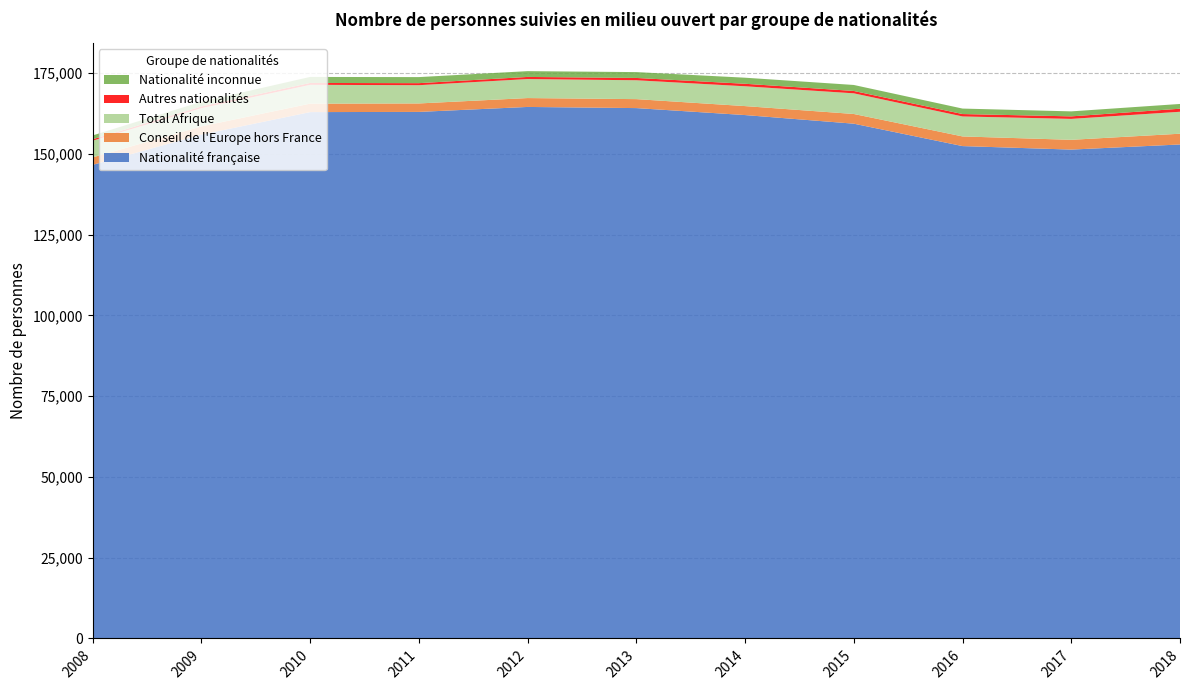

Reading right to left, extract all data points from this chart.

Nationalité française: 2018=152900	2017=151317	2016=152401	2015=159335	2014=162002	2013=164161	2012=164517	2011=162981	2010=162923	2009=155958	2008=146588
Conseil de l'Europe hors France: 2018=3330	2017=3025	2016=2989	2015=3004	2014=2779	2013=2775	2012=2750	2011=2617	2010=2611	2009=2534	2008=2319
Total Afrique: 2018=6795	2017=6479	2016=6184	2015=6393	2014=6135	2013=5840	2012=5882	2011=5653	2010=5828	2009=5651	2008=5165
Autres nationalités: 2018=942	2017=779	2016=745	2015=732	2014=774	2013=715	2012=656	2011=630	2010=583	2009=522	2008=442
Nationalité inconnue: 2018=1475	2017=1546	2016=1694	2015=1856	2014=1878	2013=1811	2012=1793	2011=1873	2010=1859	2009=1467	2008=1186